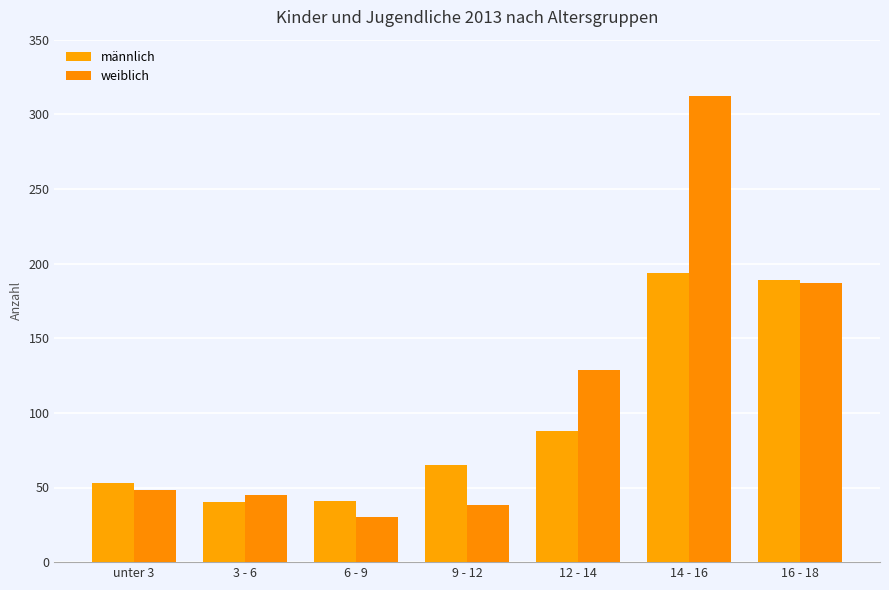

Rank the series by their average value, from lowest to highest.

männlich, weiblich